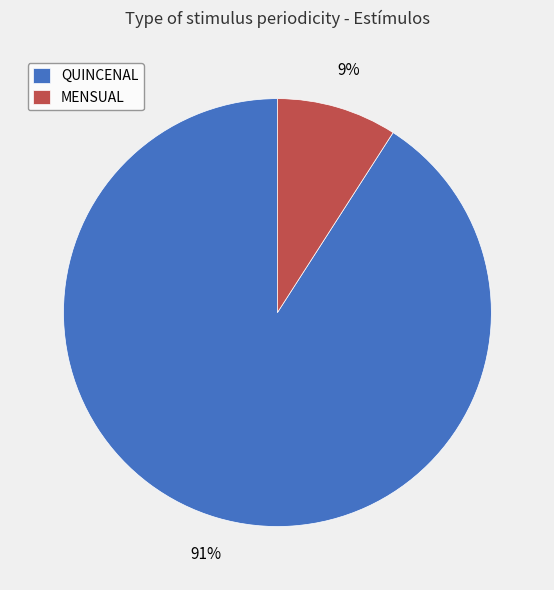

Count the number of slices in the pie.

2